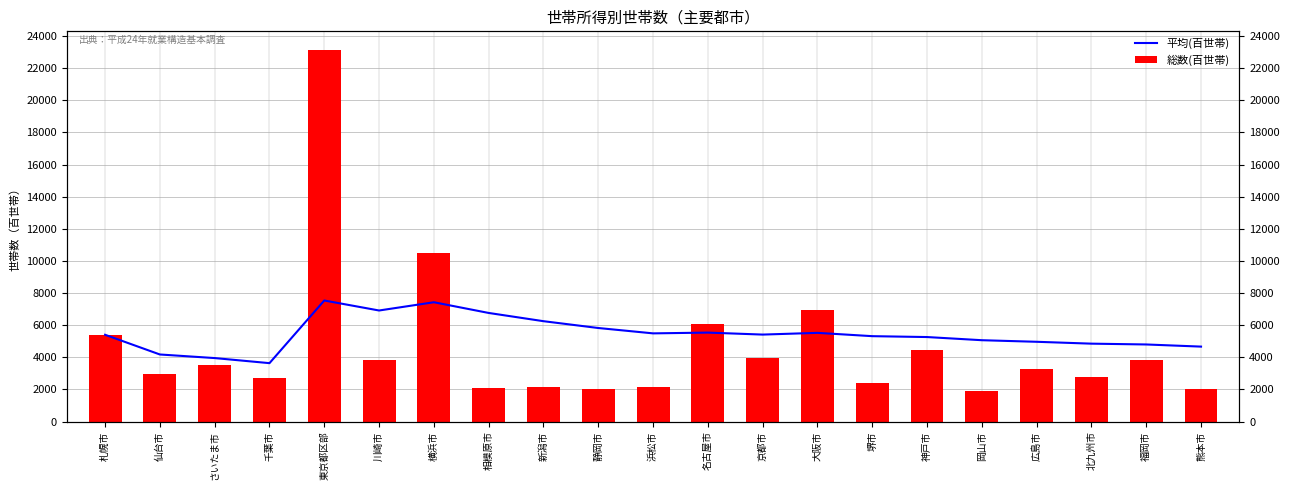

What is the sum of all 総数(百世帯) values?

97944.0